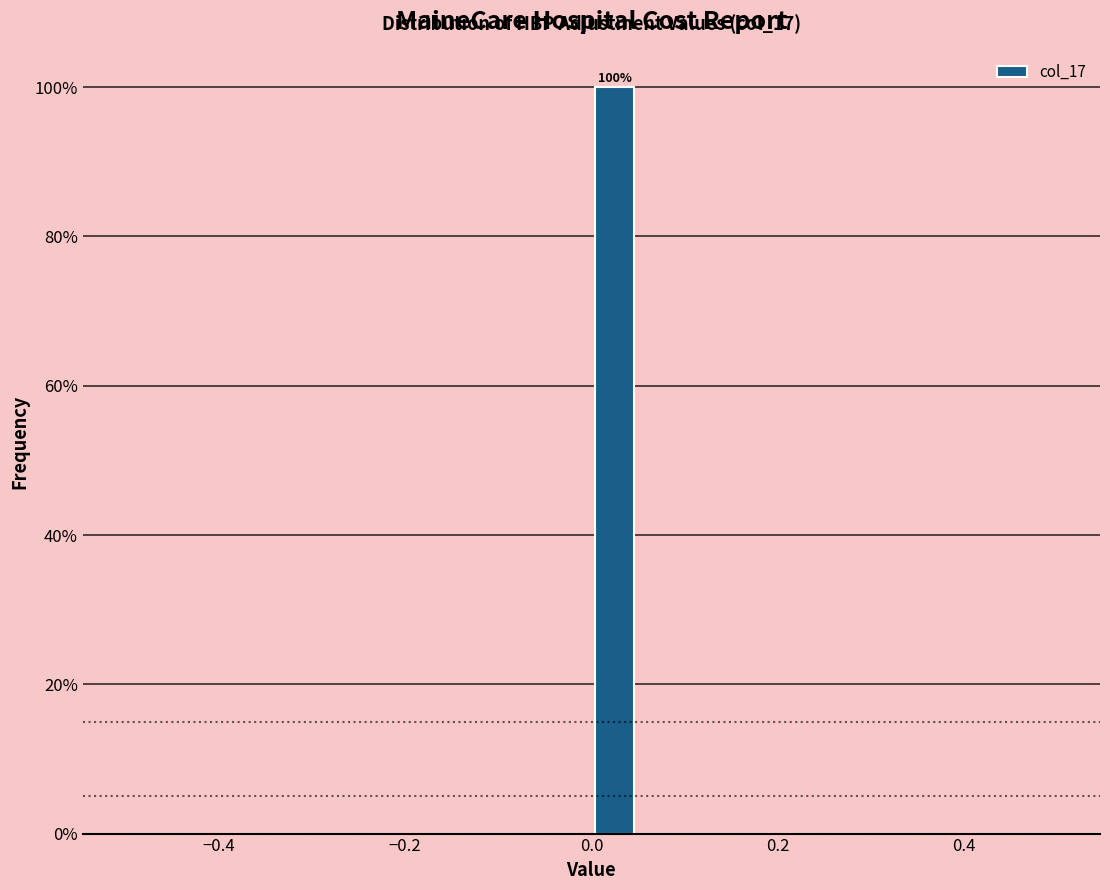

Read against the x-axis, roughly where is the centre of the tallest bar?

0.02